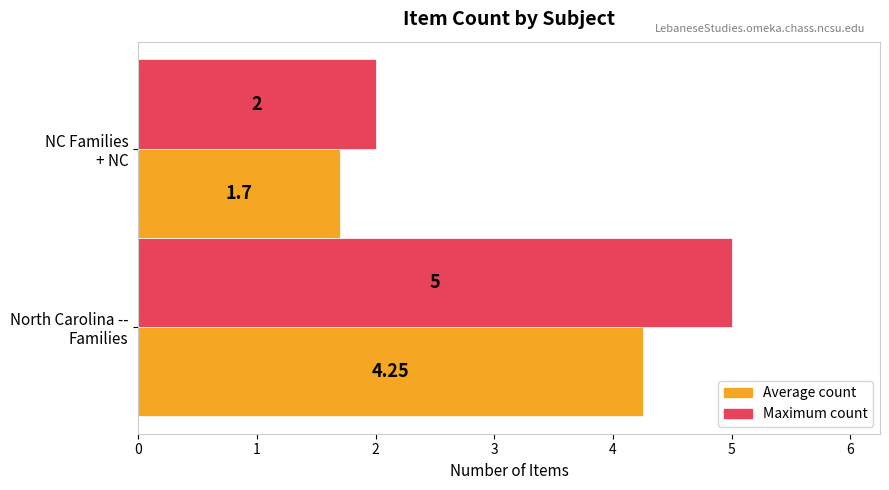

Which series has the largest total across all categories?

Maximum count